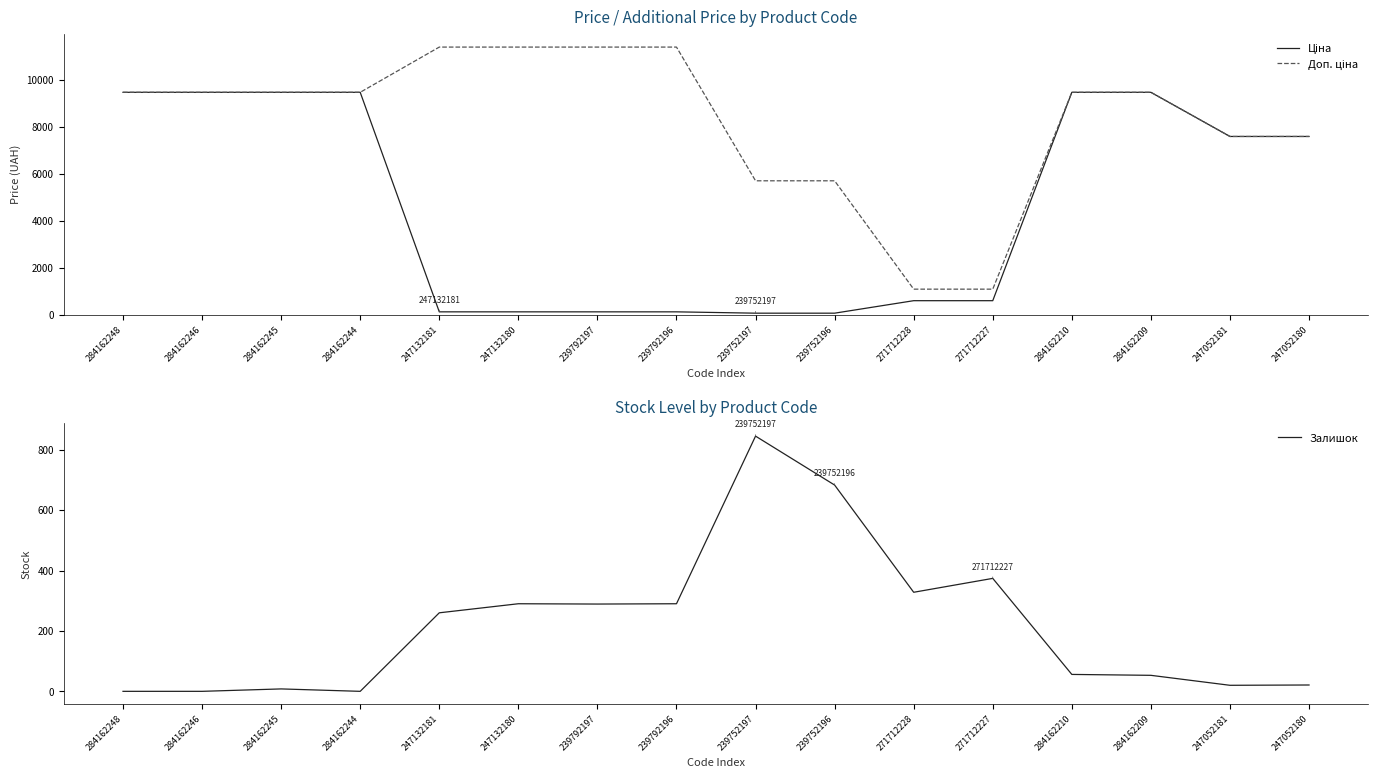

What is the maximum value shown in the chart?

11410.0